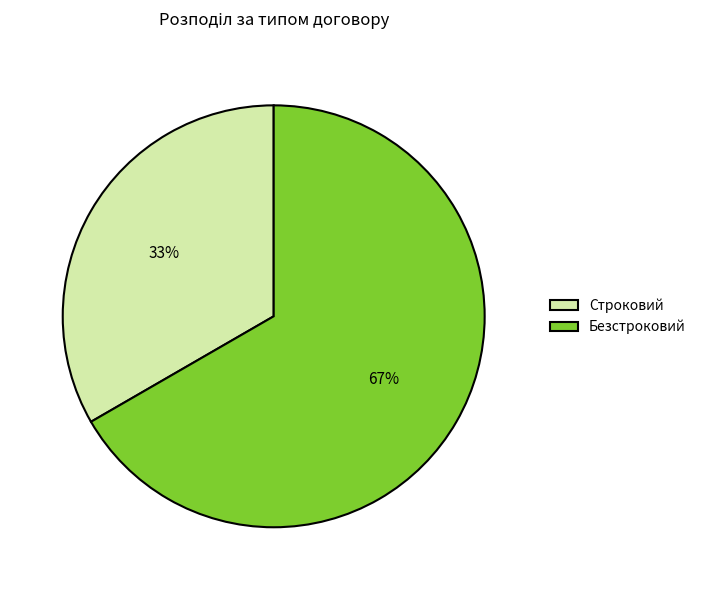

To the nearest percent, what is the combined percentage of Строковий and Безстроковий?

100%